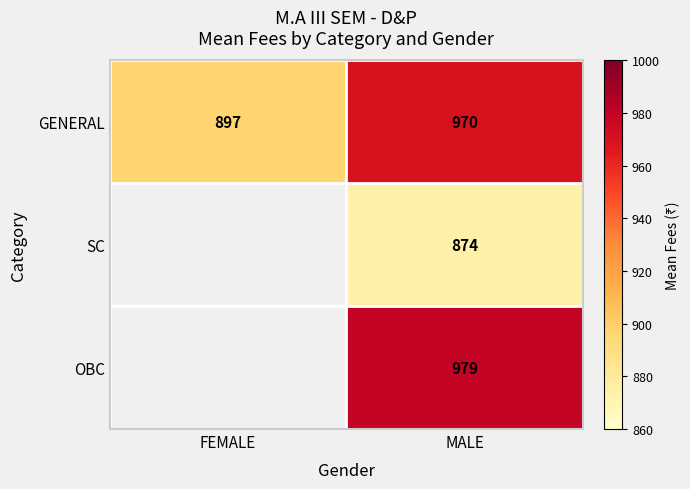

At which category is the sum across all series the highest?

MALE